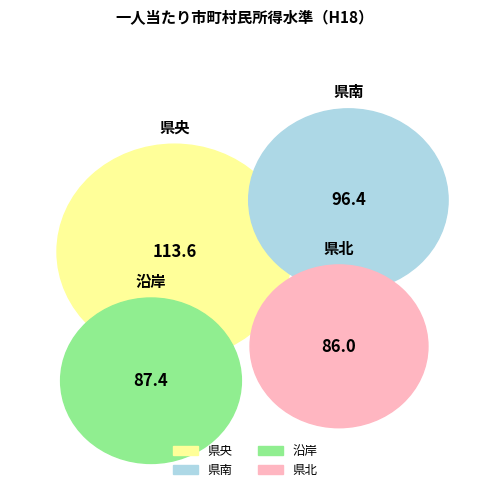

To the nearest percent, what percentage of the pie is 沿岸?

23%